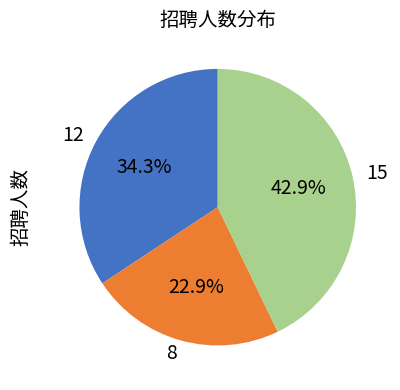

What percentage do 12 and 8 together represent?

57.1%